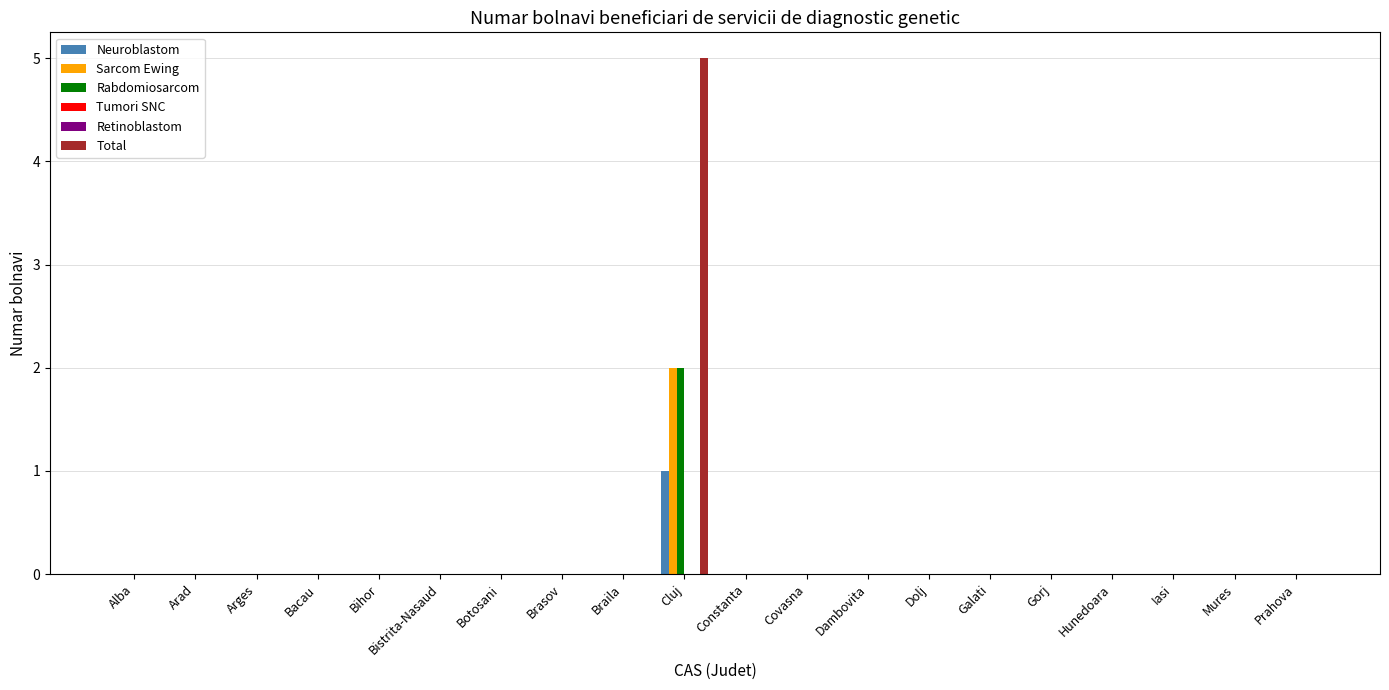

What is the label of the 9th bar from the right?

Covasna